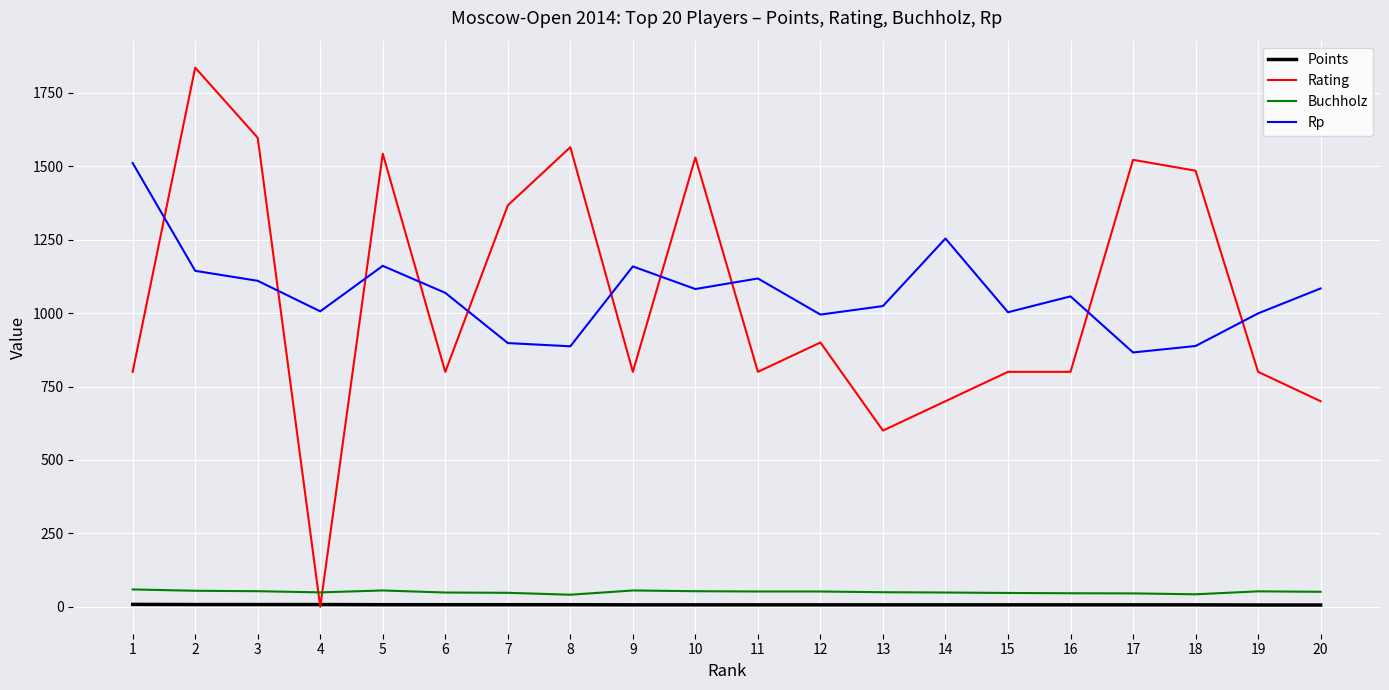

At which category does Rating reach its first local valley?

4